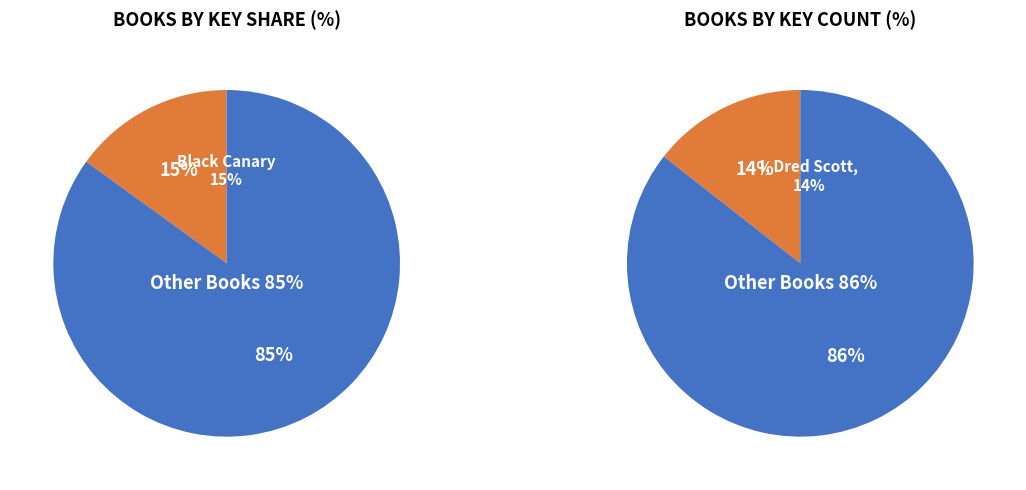

The Weedflower slice represents 5% of the pie. True or false?

False